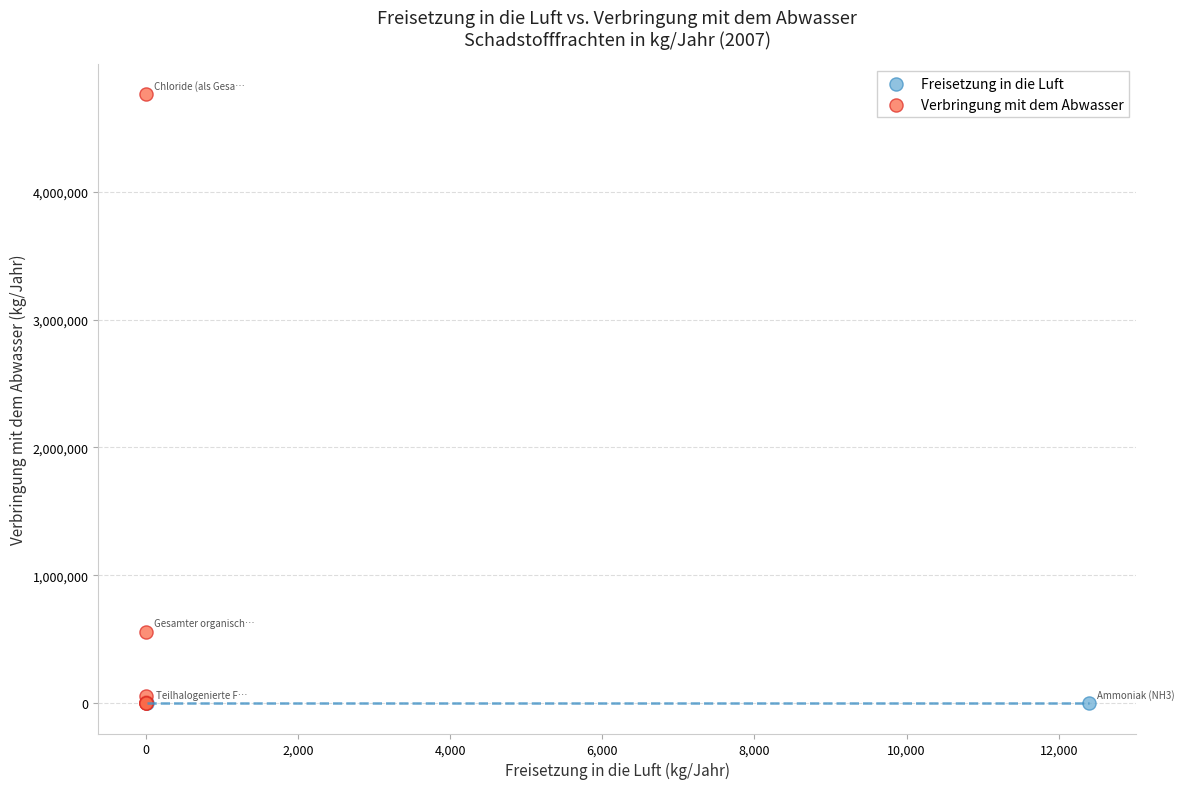

What are all the series names shown in the legend?

Freisetzung in die Luft, Verbringung mit dem Abwasser